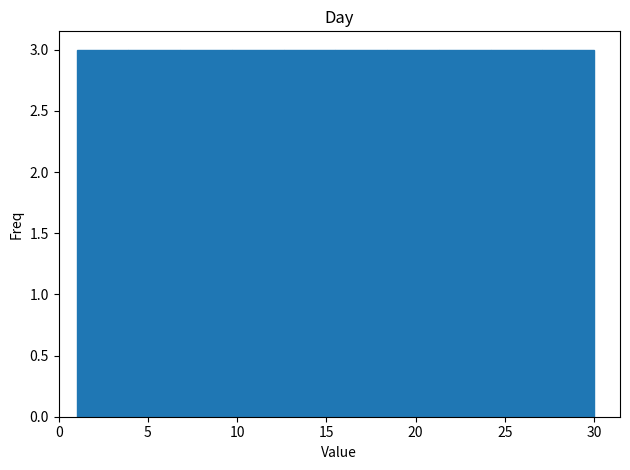

Reading left to right, transcribe this chart: for each bar, give the range it covers on the x-axis and its height. Neither the bar edges nor the heights are printed on the chart, so give them approximately, as read against the axes.

1.0 to 3.9: 3
3.9 to 6.8: 3
6.8 to 9.7: 3
9.7 to 12.6: 3
12.6 to 15.5: 3
15.5 to 18.4: 3
18.4 to 21.3: 3
21.3 to 24.2: 3
24.2 to 27.1: 3
27.1 to 30.0: 3